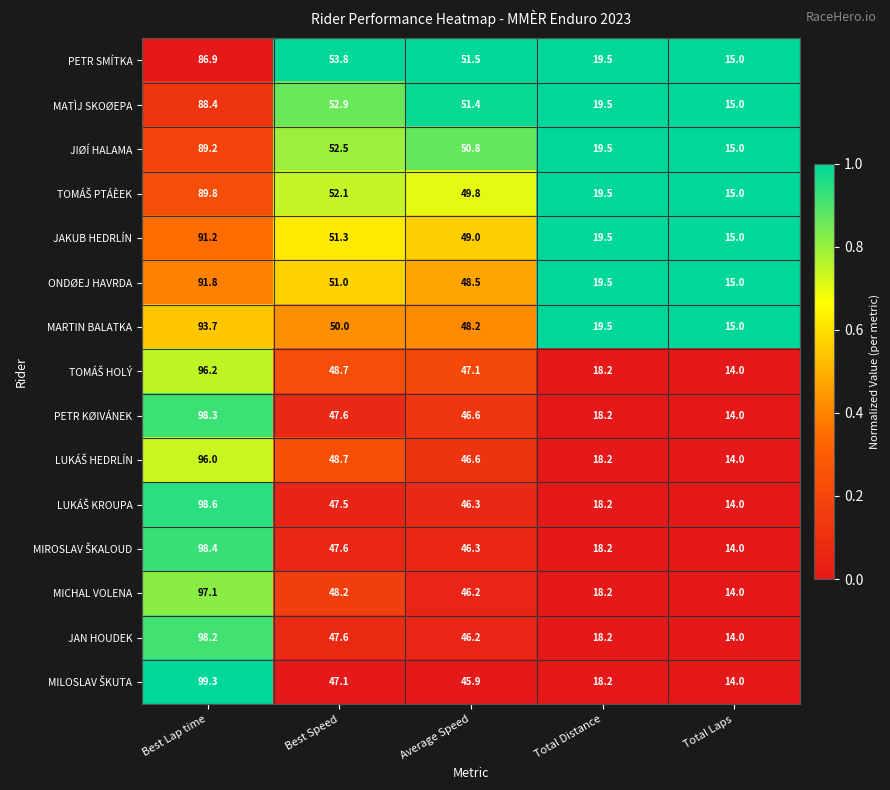

What is the average value of the MICHAL VOLENA series?

44.7